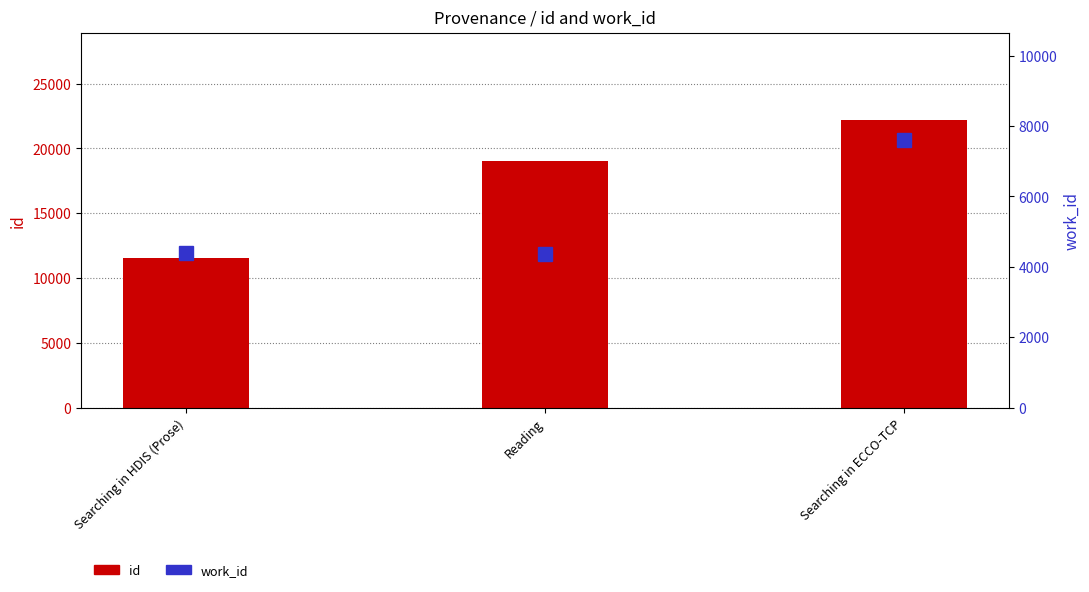

Reading left to right, transcribe all the data shown in this chart.

id: 11575	19003	22209
work_id: 4386	4351	7593